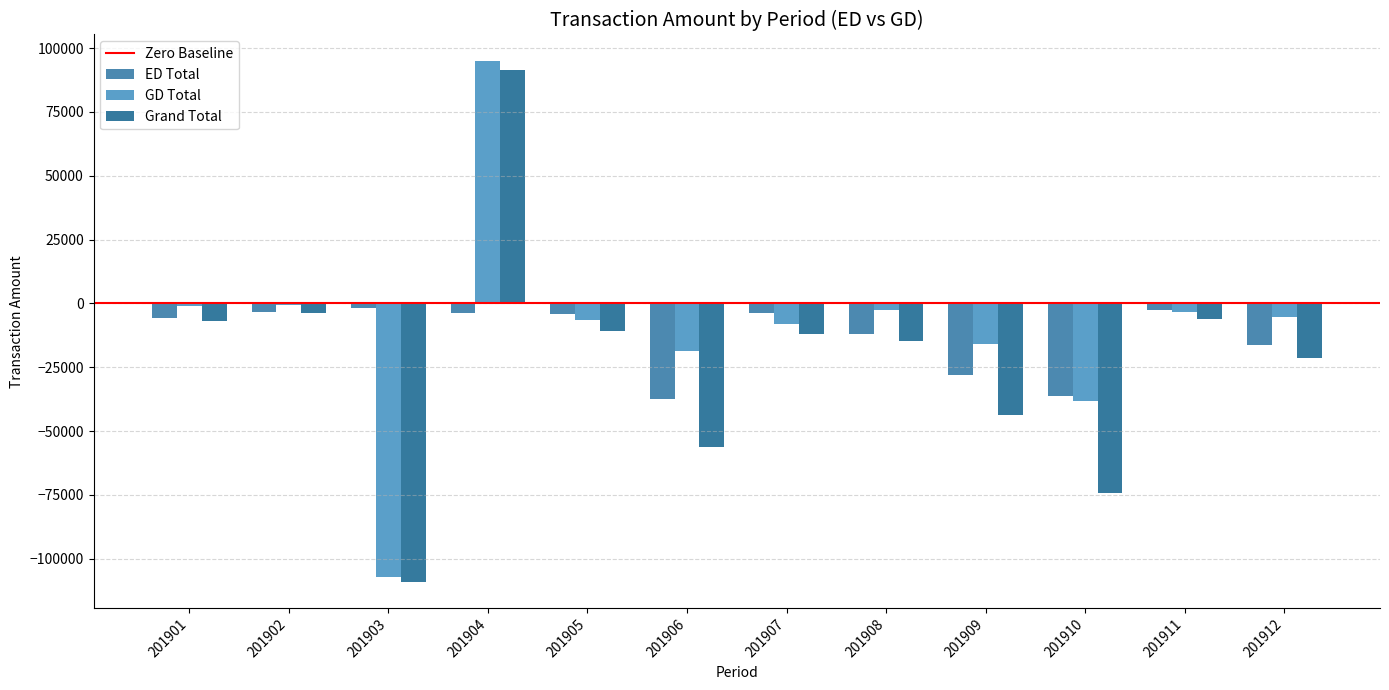

Does the chart contain stacked bars?

No